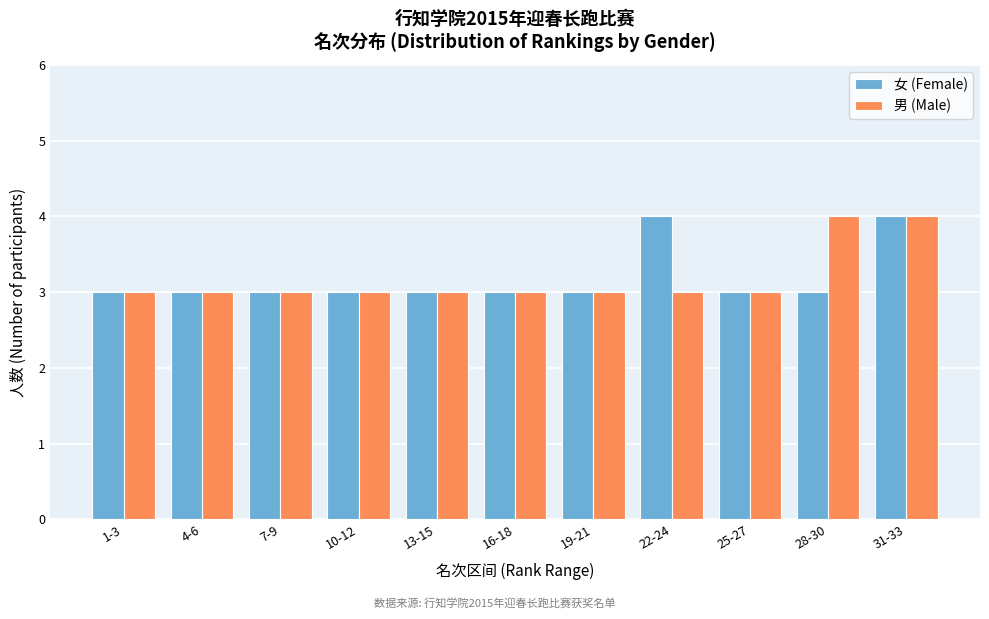

Reading right to left, list all the values displayed in this chart.

女 (Female): 4	3	3	4	3	3	3	3	3	3	3
男 (Male): 4	4	3	3	3	3	3	3	3	3	3